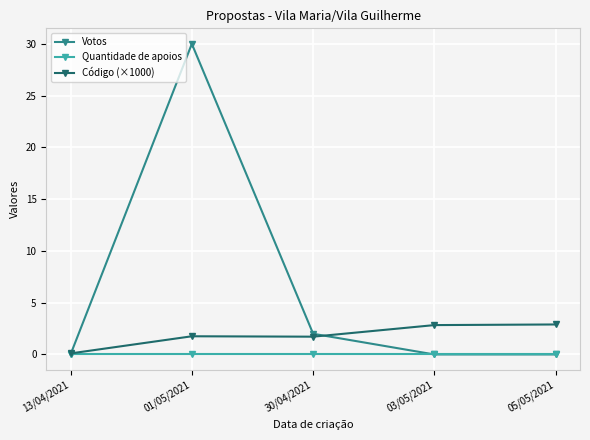

Which series changed the most between 01/05/2021 and 30/04/2021?

Votos